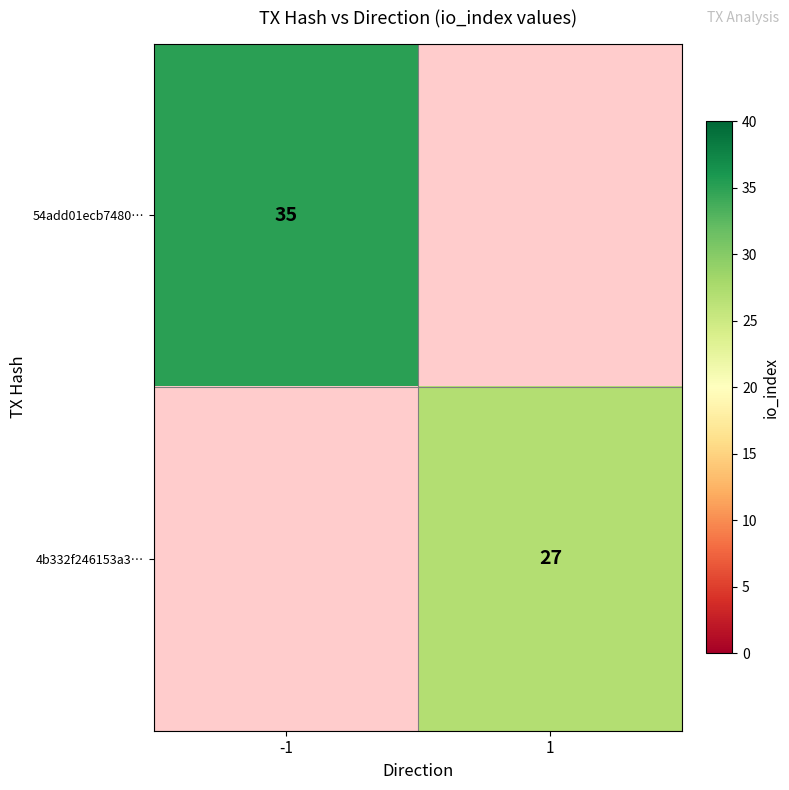

The 54add01ecb7480… series shows 16 at -1. True or false?

False